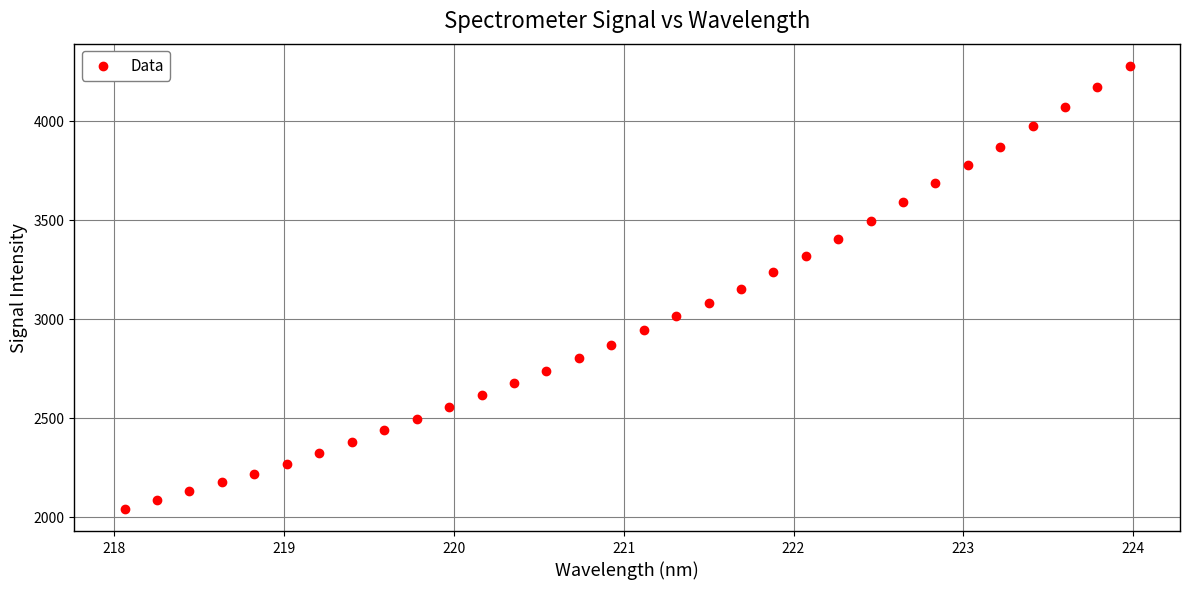

What is the range of X values (max minus min)?

5.9